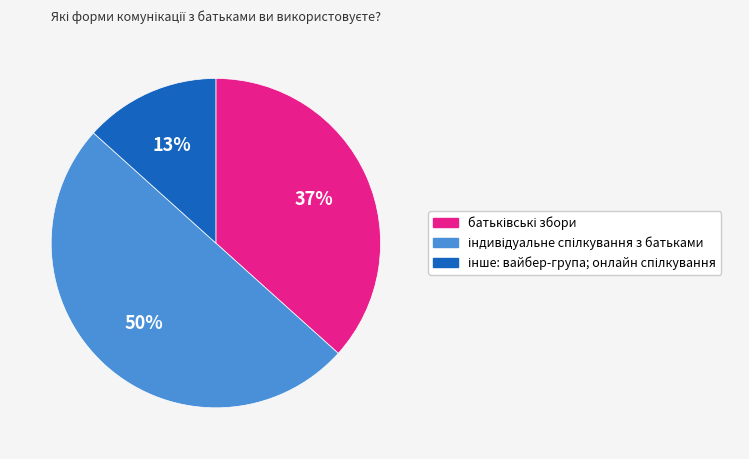

To the nearest percent, what is the difference between the largest and smallest slice percentages?

37%